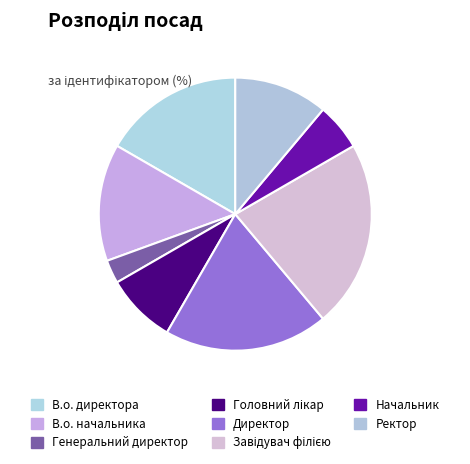

Which slice is the smallest?

Генеральний директор